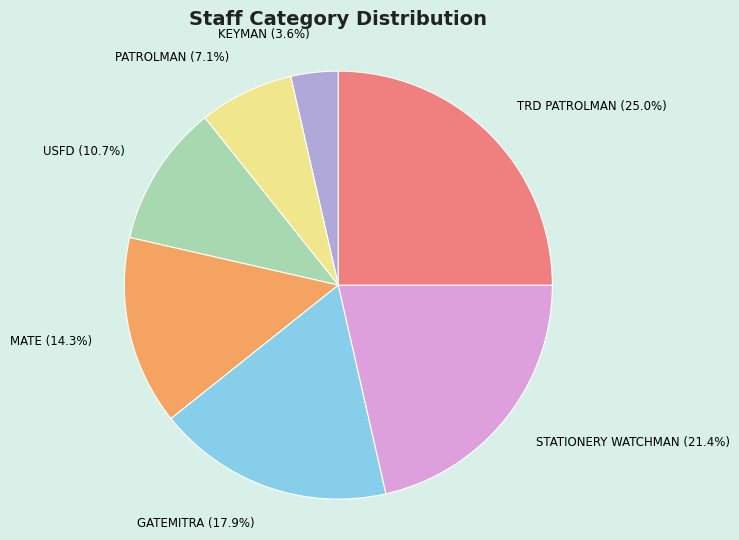

The GATEMITRA slice represents 5% of the pie. True or false?

False